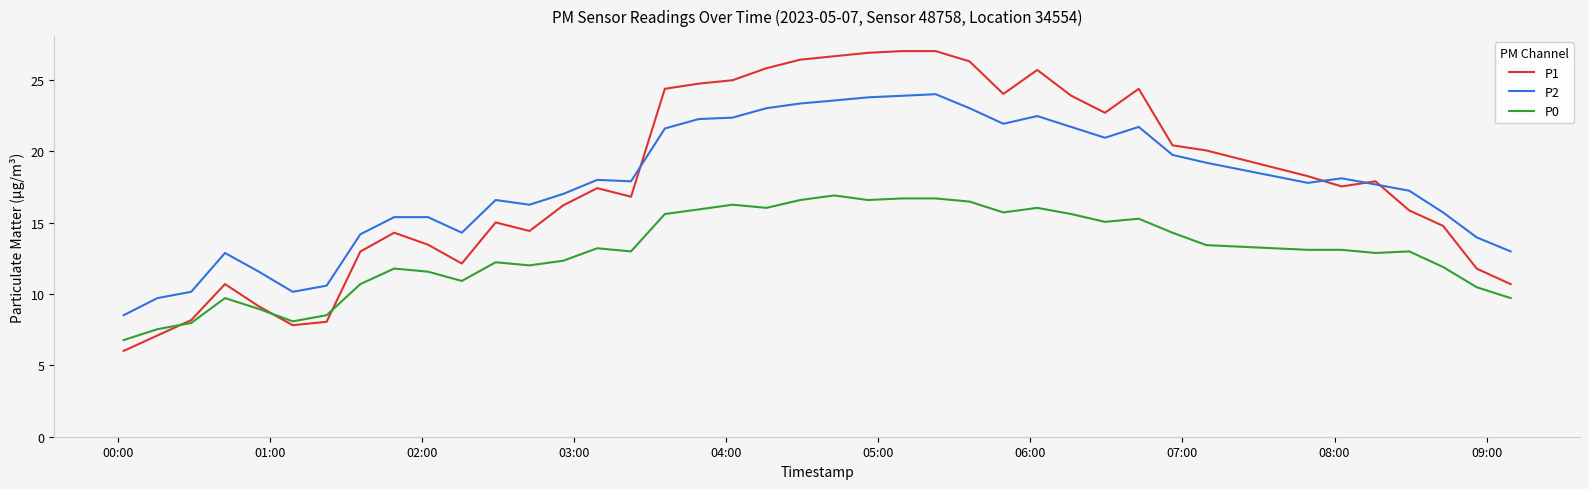

What is the maximum value for P1?

27.0